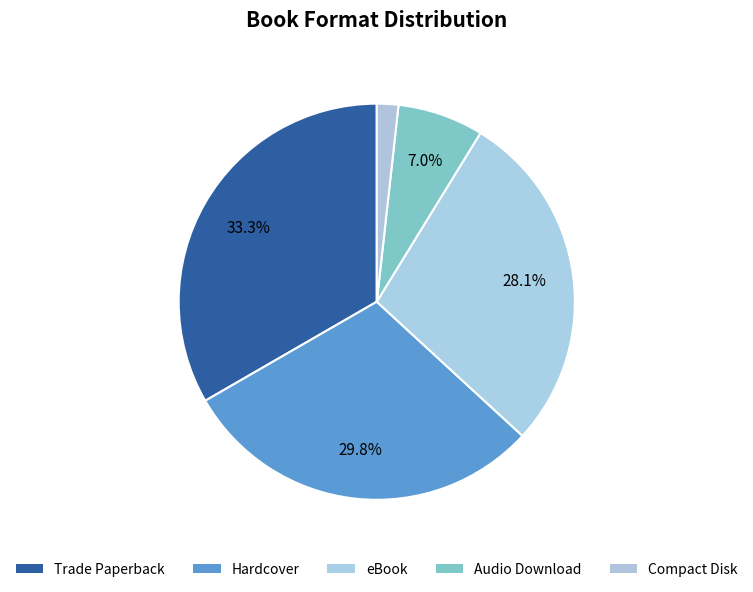

Does Compact Disk account for over 50% of the chart?

No